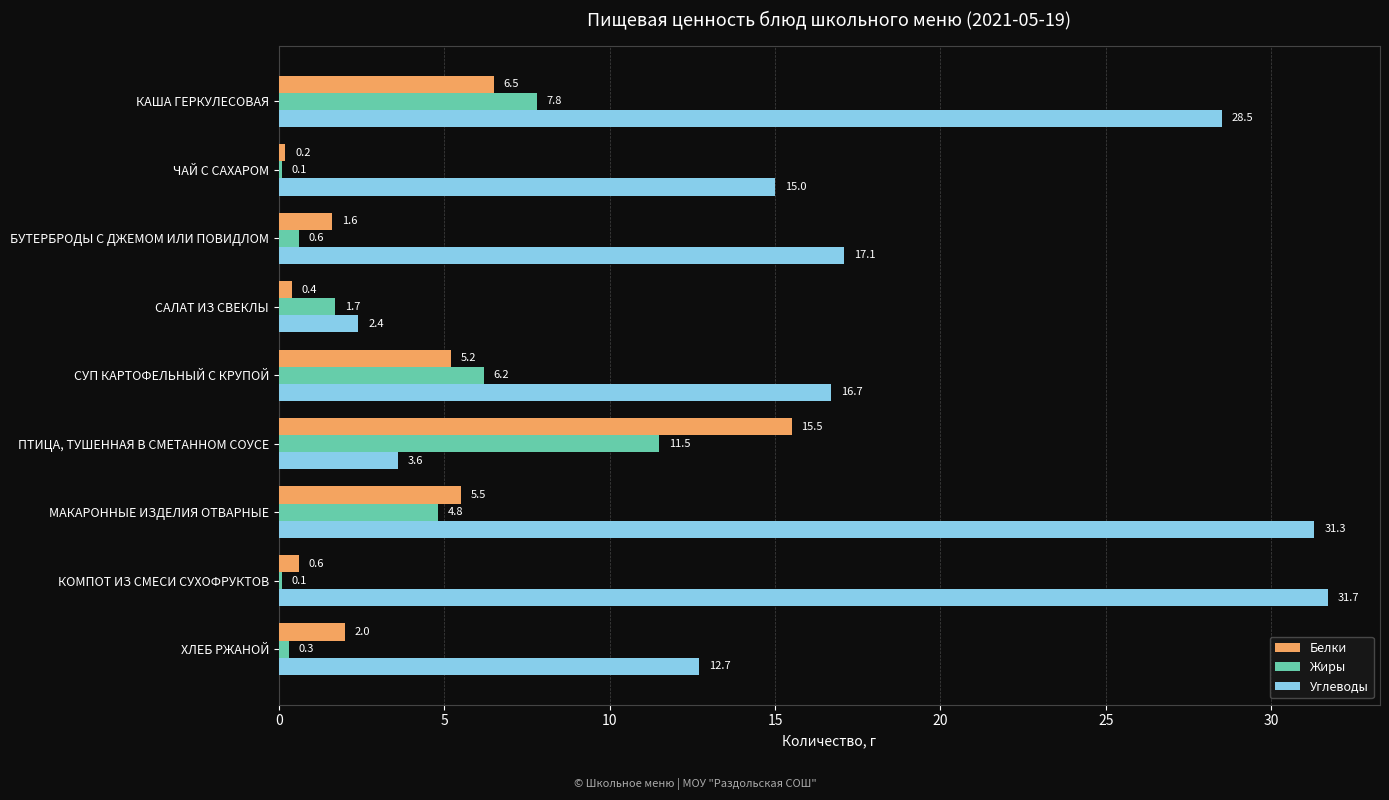

Which series has the largest total across all categories?

Углеводы